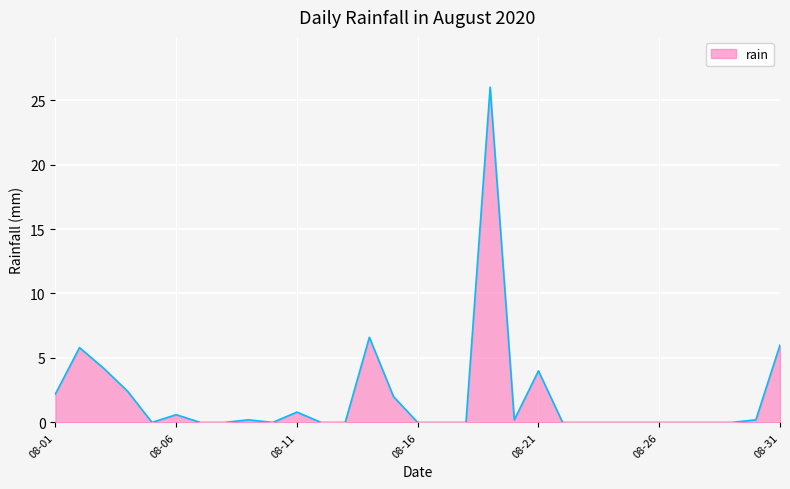

What is the greatest value displayed?

26.0